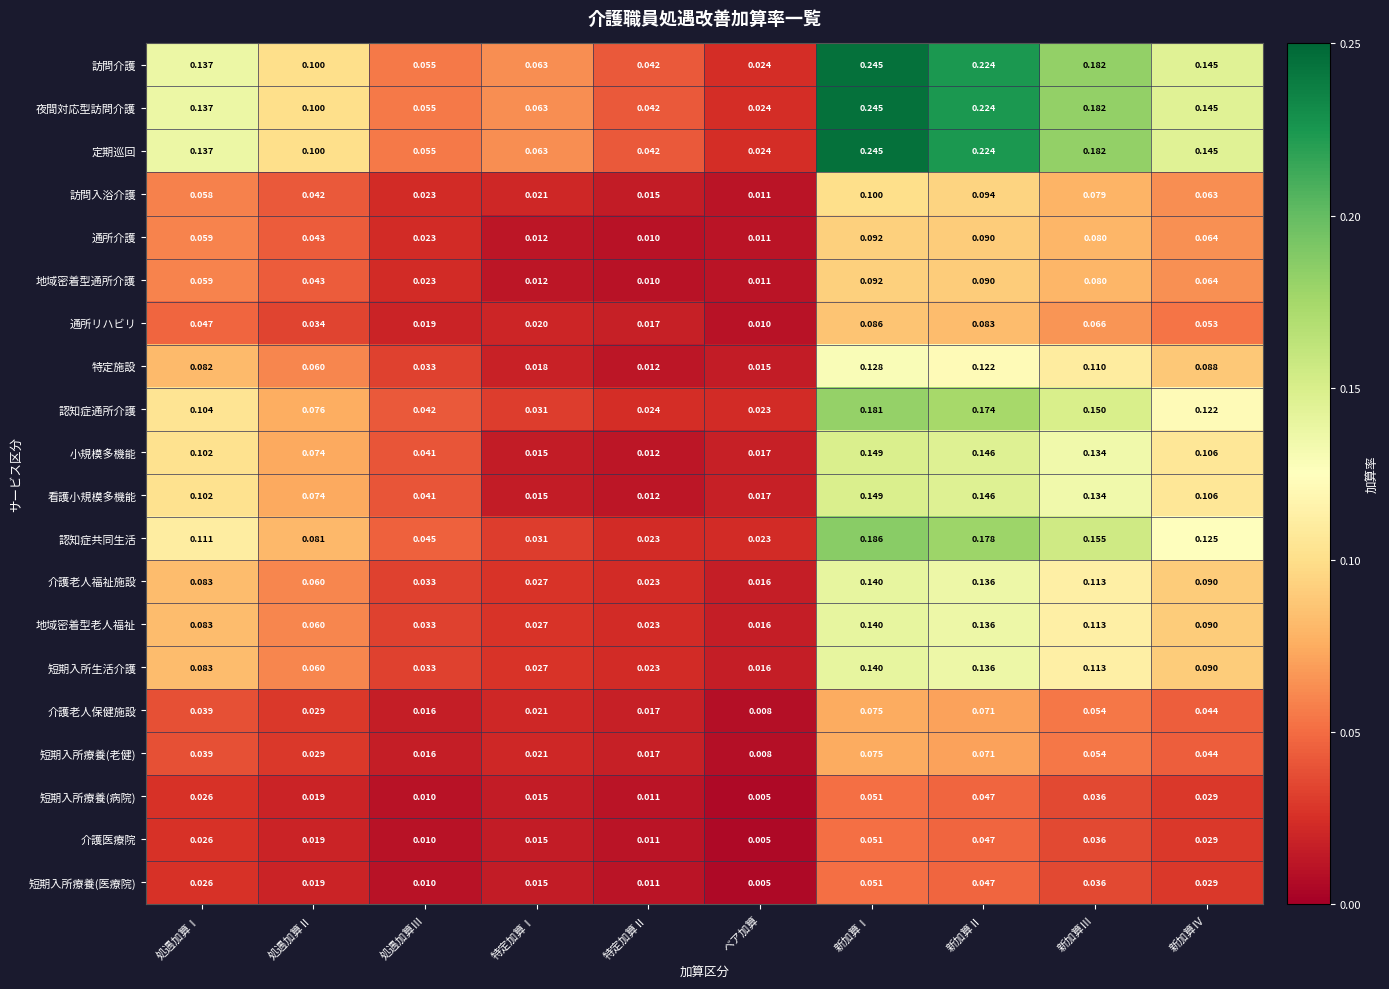

At which category is the sum across all series the highest?

新加算Ⅰ